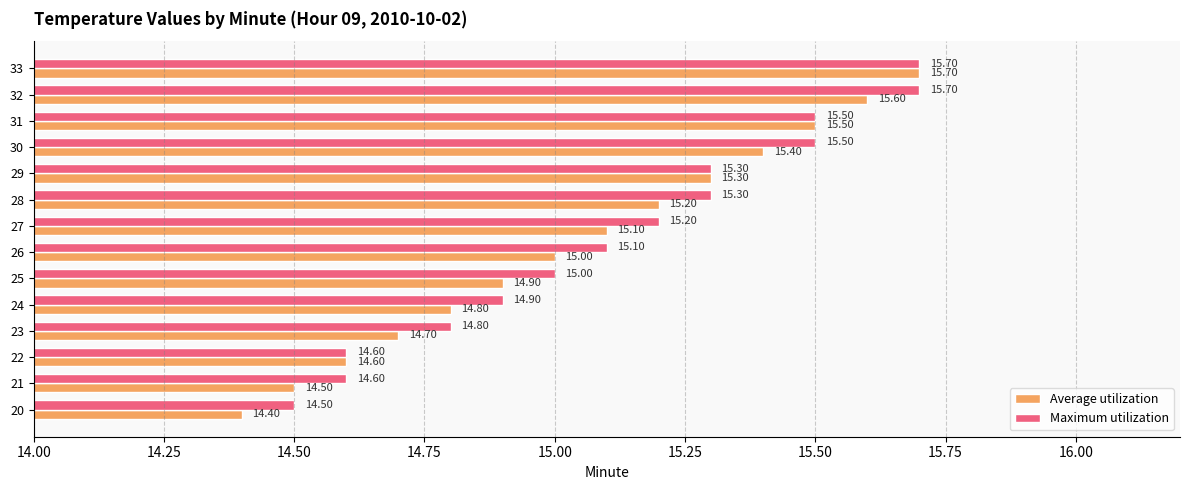

At which category is the sum across all series the highest?

33